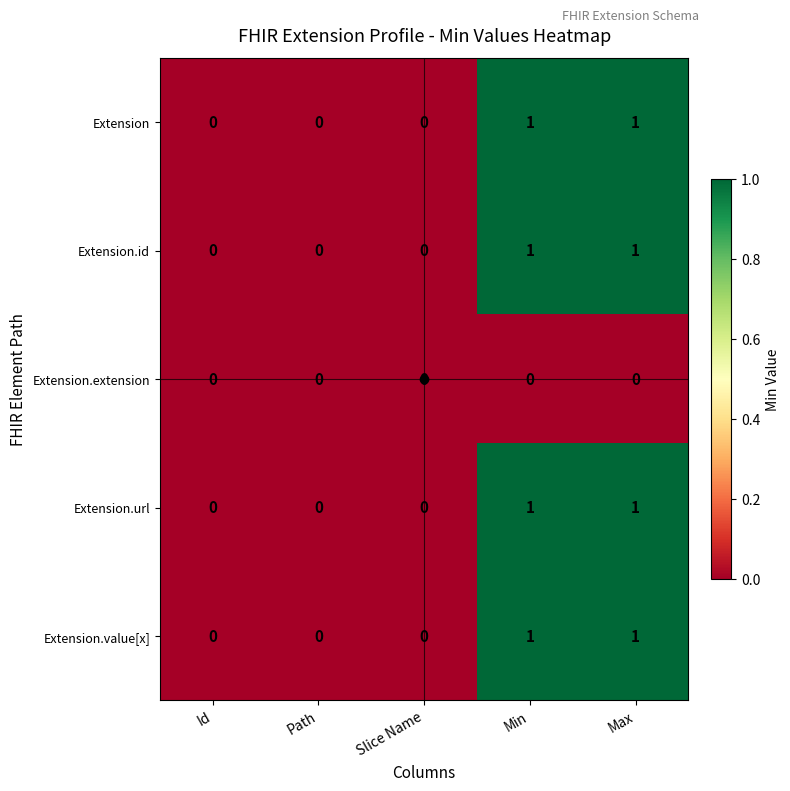

How many Extension values are between 0 and 1?

5